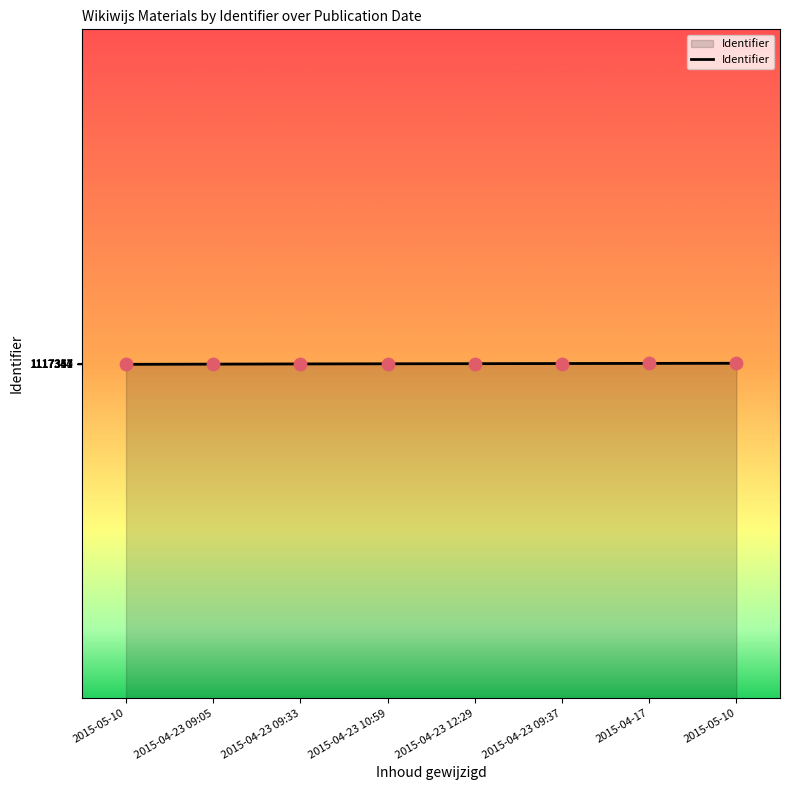

Which has a higher value, 2015-04-17 or 2015-05-10?

2015-04-17